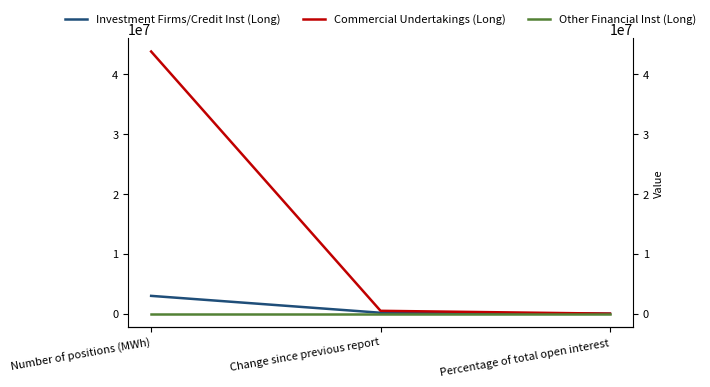

What is the spread (max minus min) of values at Percentage of total open interest?

93.6